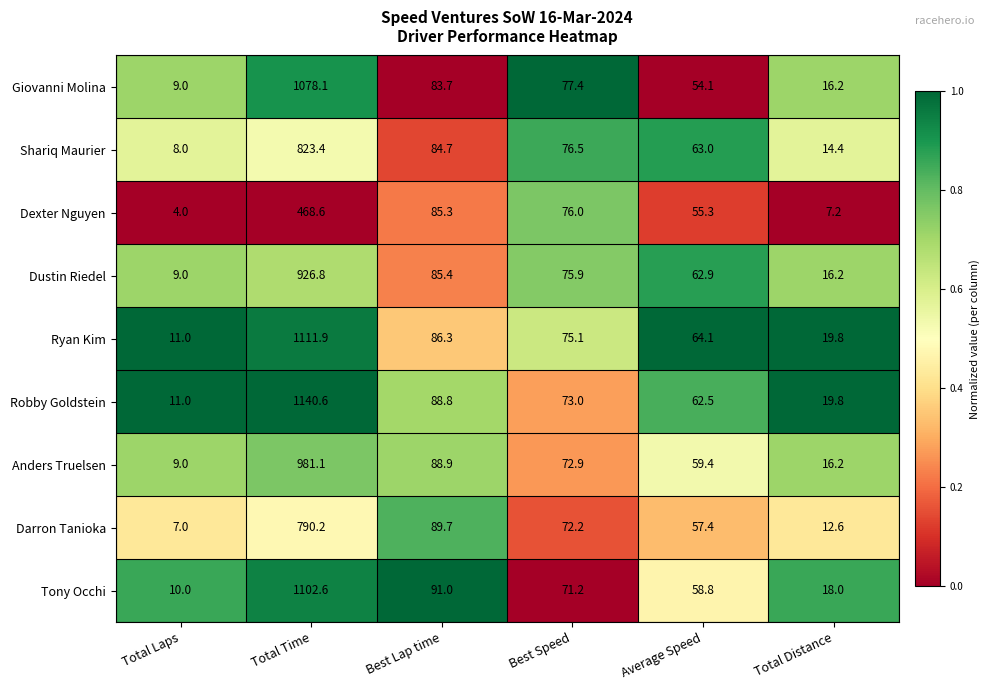

What is the total value across all series at Total Time?

8423.3